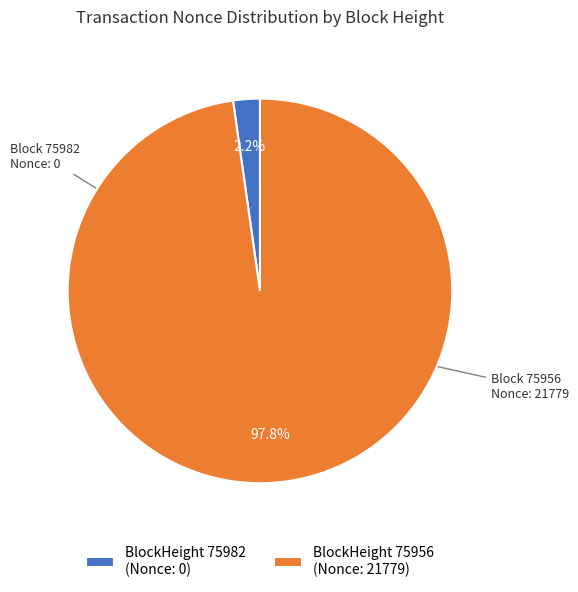

Which category has the smallest portion of the pie?

BlockHeight 75982 (Nonce: 0)